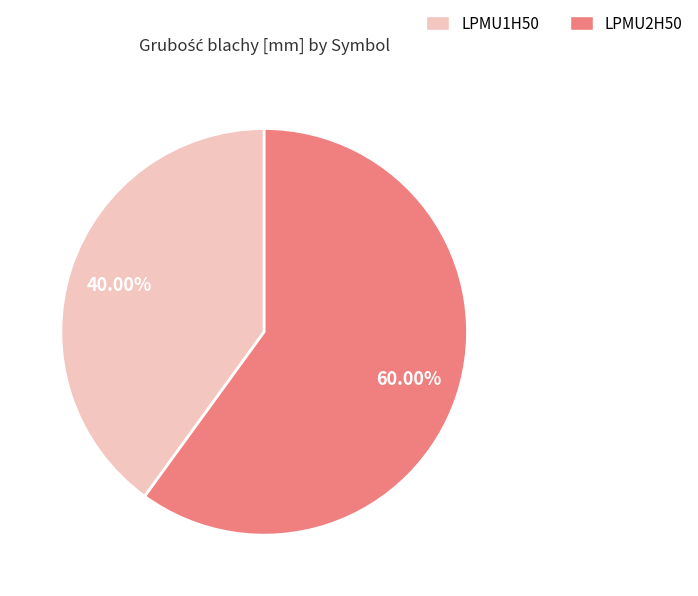

Which category has the smallest portion of the pie?

LPMU1H50